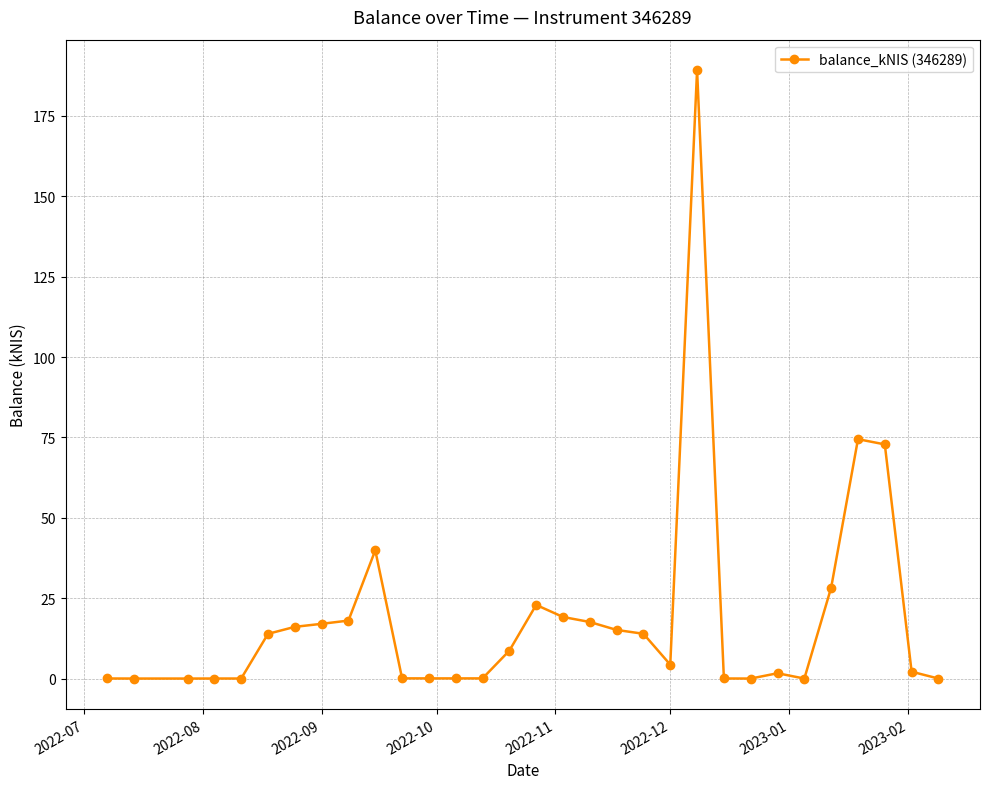

What is the difference between the maximum and minimum values?

189.2